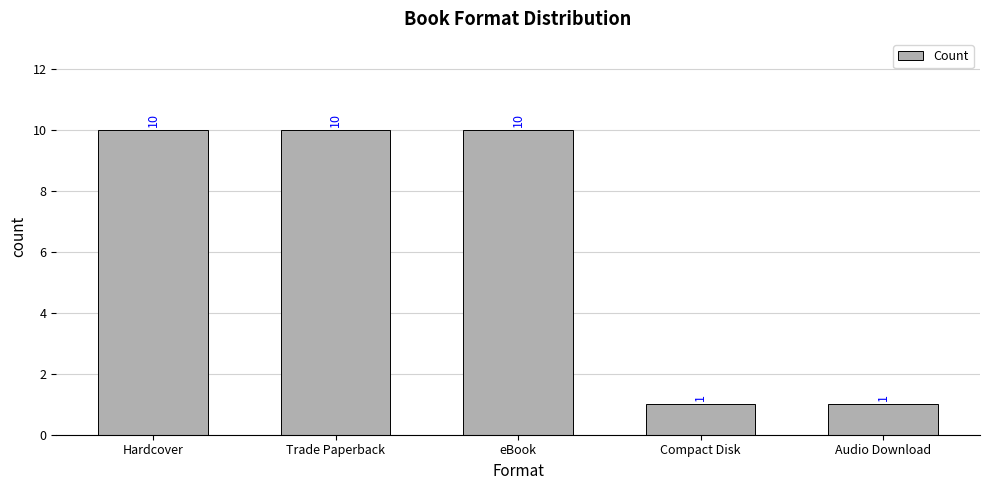

What is the label of the 4th bar from the left?

Compact Disk